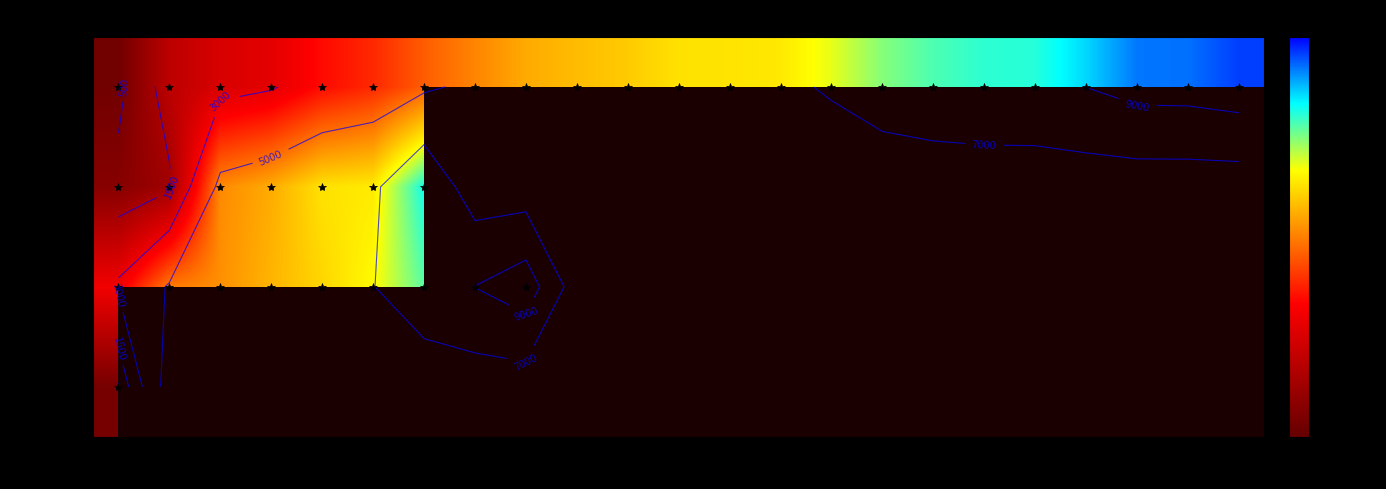

The British series shows 103 at 1. True or false?

False